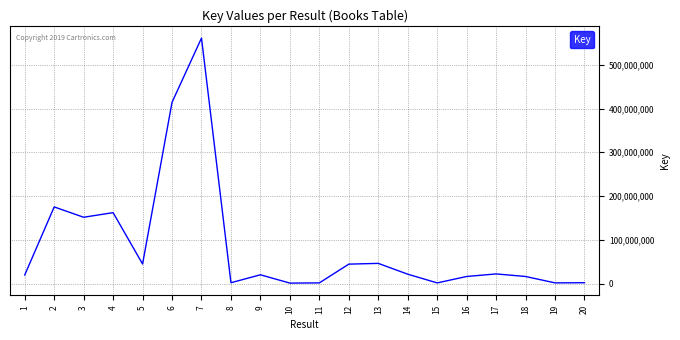

What is the difference between the values at 11 and 18?

14654429